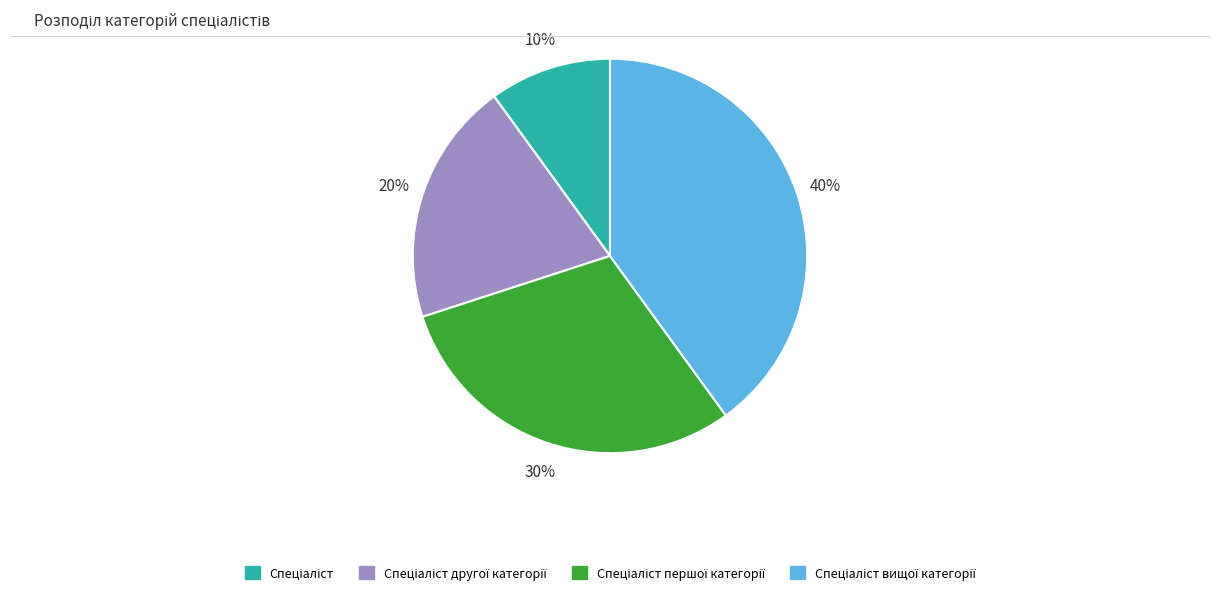

Is there any slice that represents more than half of the pie?

No